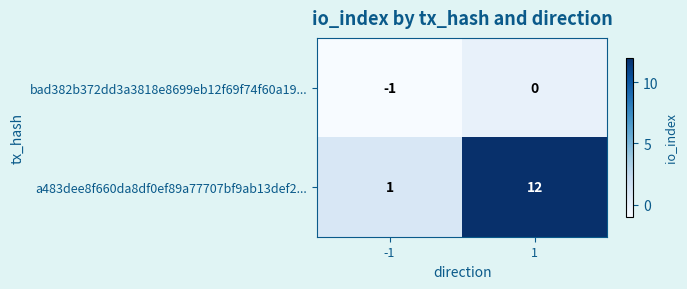

Which category has the lowest value across all series?

-1